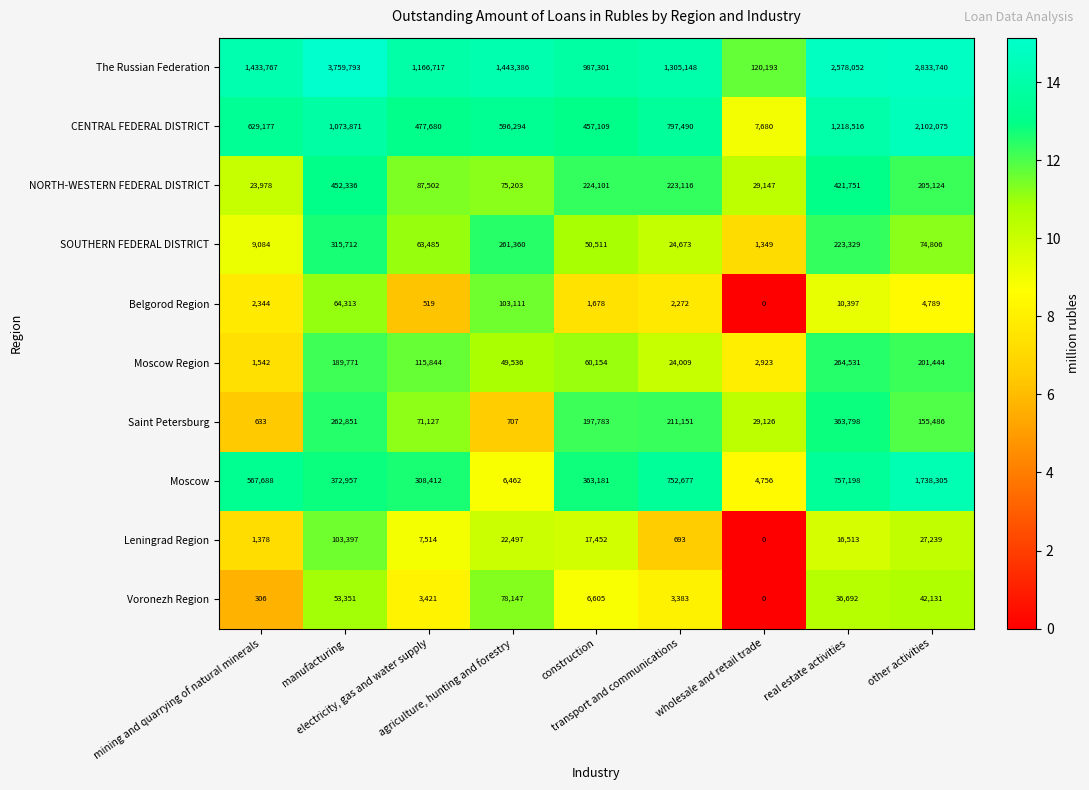

Which series has the largest range (max minus min)?

The Russian Federation